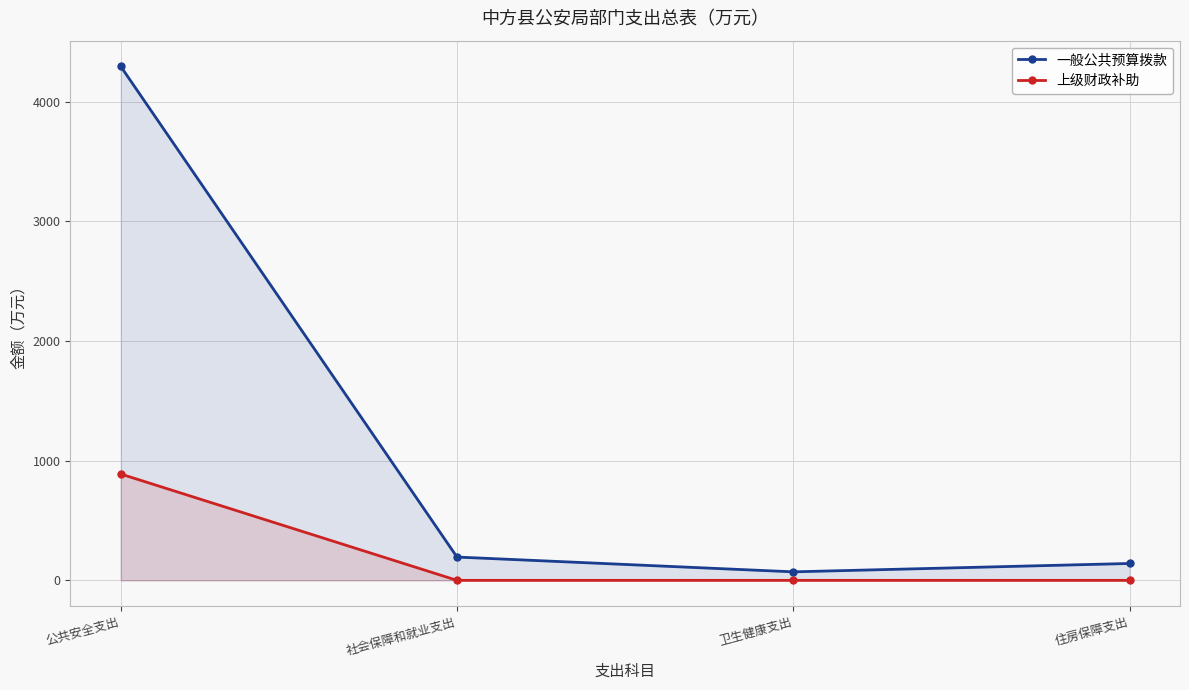

What is the difference between the maximum and minimum values in the 一般公共预算拨款 series?

4224.1